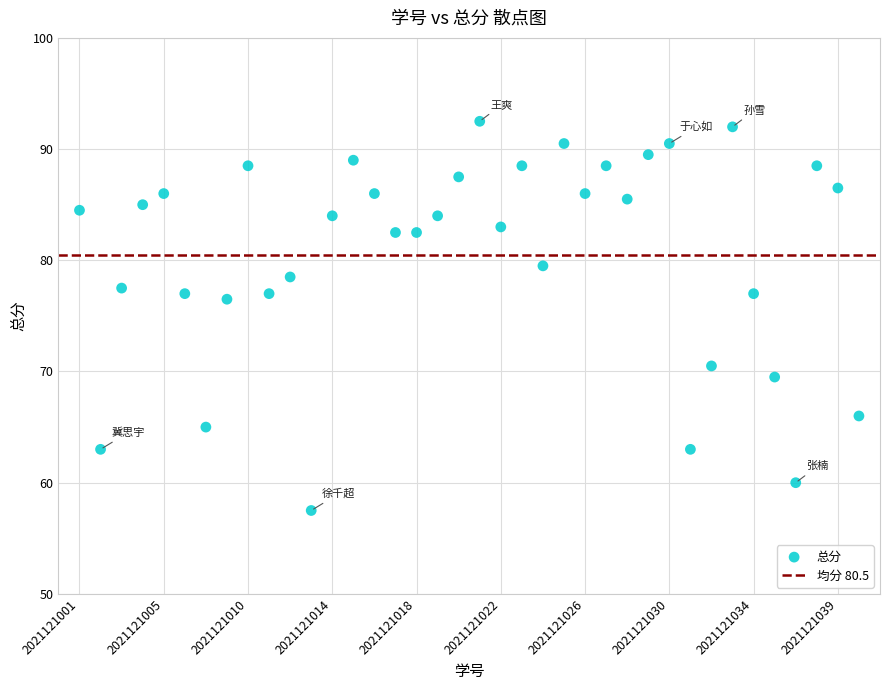

What is the range of Y values (max minus min)?

35.0